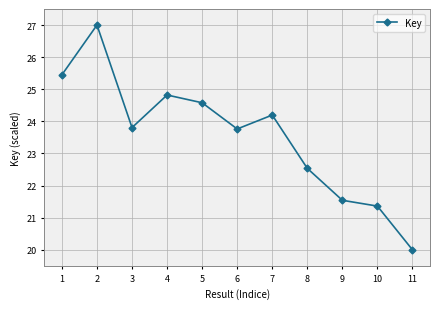

What value does the data have at 9?

21.5